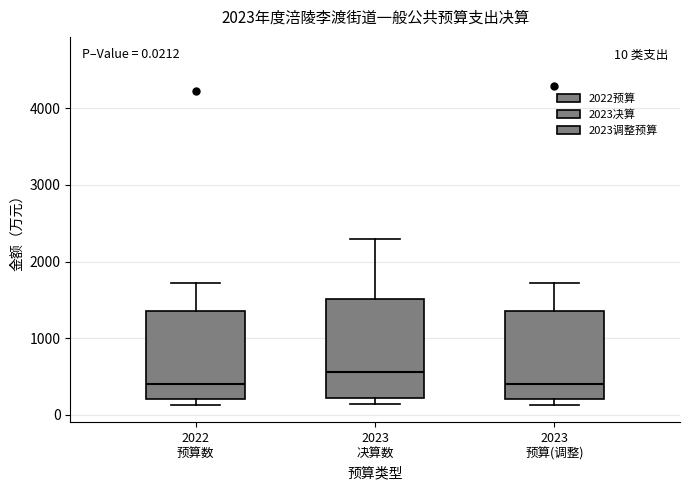

Comparing the boxes themselves (not the whiskers), which one is the tallest?

2023 决算数